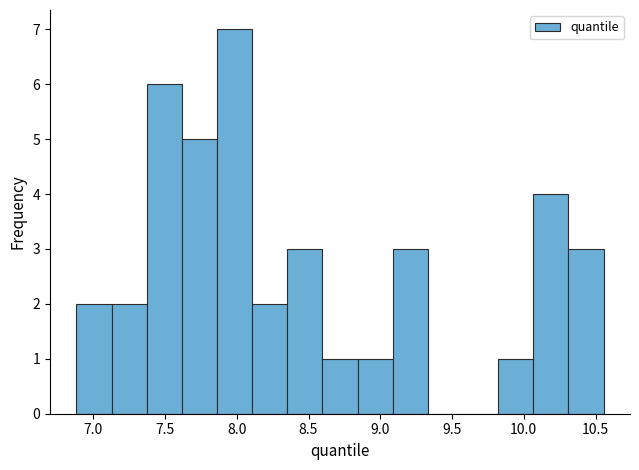

Reading left to right, transcribe this chart: for each bar, give the range it covers on the x-axis and its height. Neither the bar edges nor the heights are printed on the chart, so give them approximately, as read against the axes.

6.90 to 7.15: 2
7.15 to 7.35: 2
7.35 to 7.60: 6
7.60 to 7.85: 5
7.85 to 8.10: 7
8.10 to 8.35: 2
8.35 to 8.60: 3
8.60 to 8.85: 1
8.85 to 9.10: 1
9.10 to 9.35: 3
9.35 to 9.60: 0
9.60 to 9.80: 0
9.80 to 10.05: 1
10.05 to 10.30: 4
10.30 to 10.55: 3